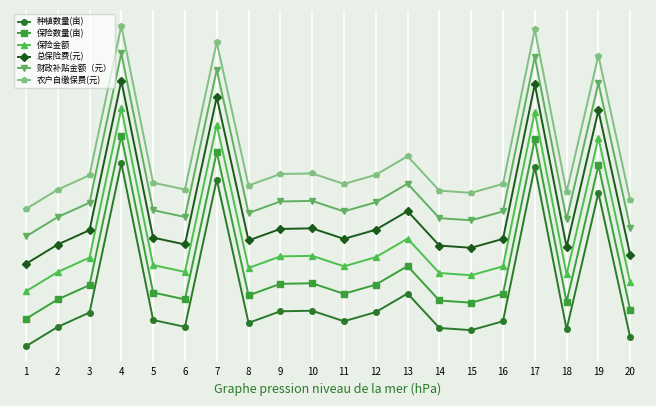

What are all the series names shown in the legend?

种植数量(亩), 保险数量(亩), 保险金额, 总保险费(元), 财政补贴金额（元）, 农户自缴保费(元)